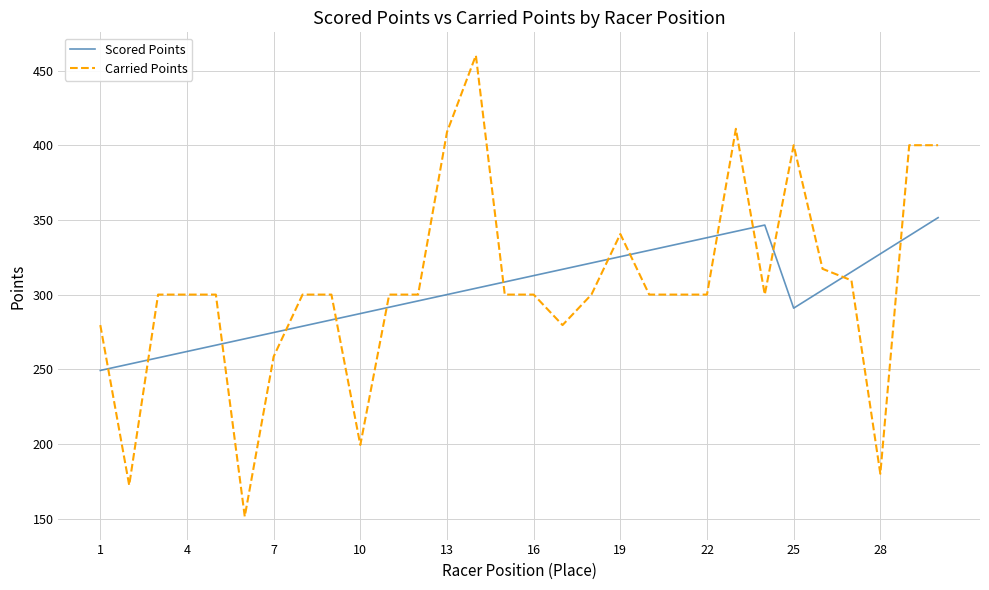

Which series has the largest range (max minus min)?

Carried Points